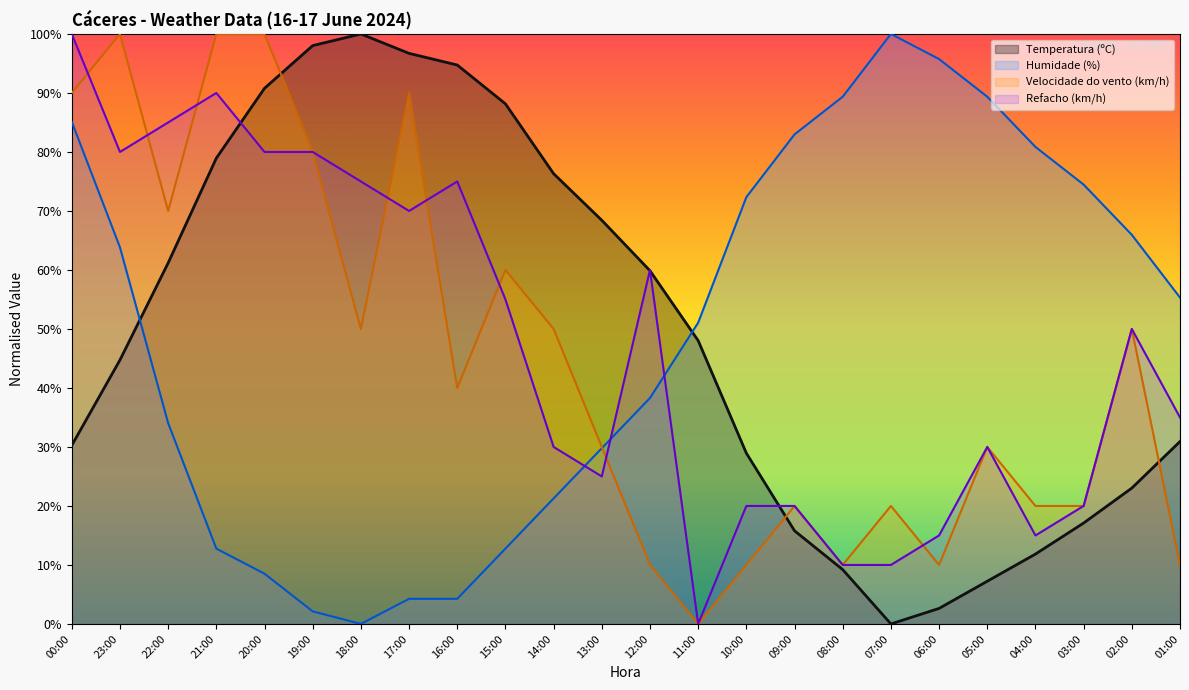

What is the difference between the maximum and minimum values in the Humidade (%) series?

100.0